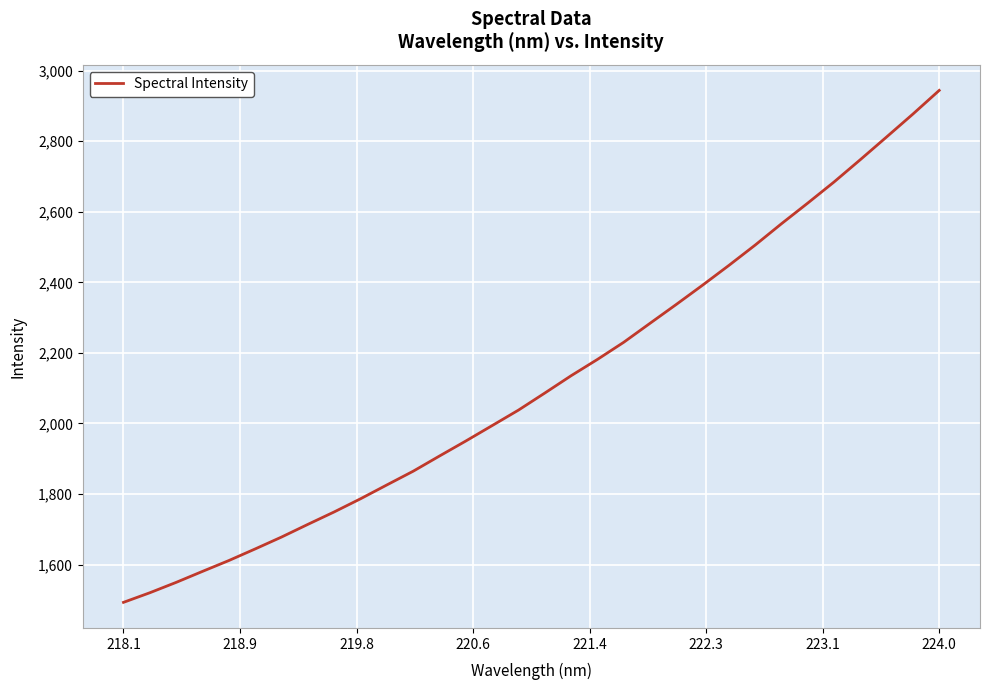

What is the smallest value displayed?

1493.0